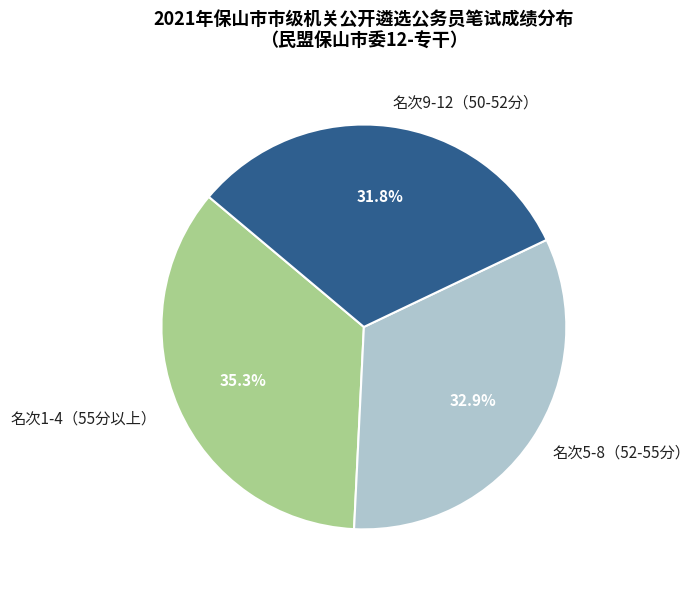

What is the ratio of the value at 名次9-12（50-52分） to the value at 名次1-4（55分以上）?

0.9